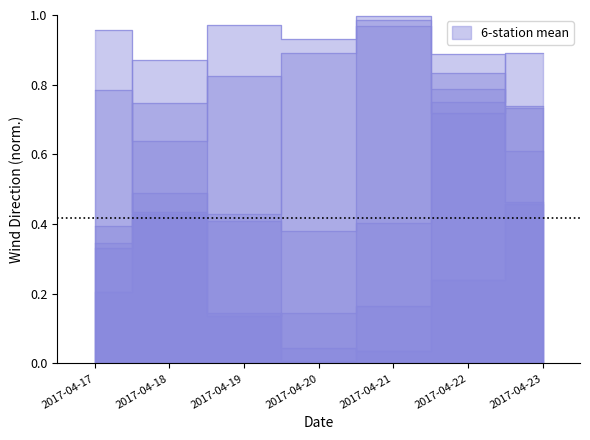

At which category does Battipaglia reach its first local valley?

2017-04-21